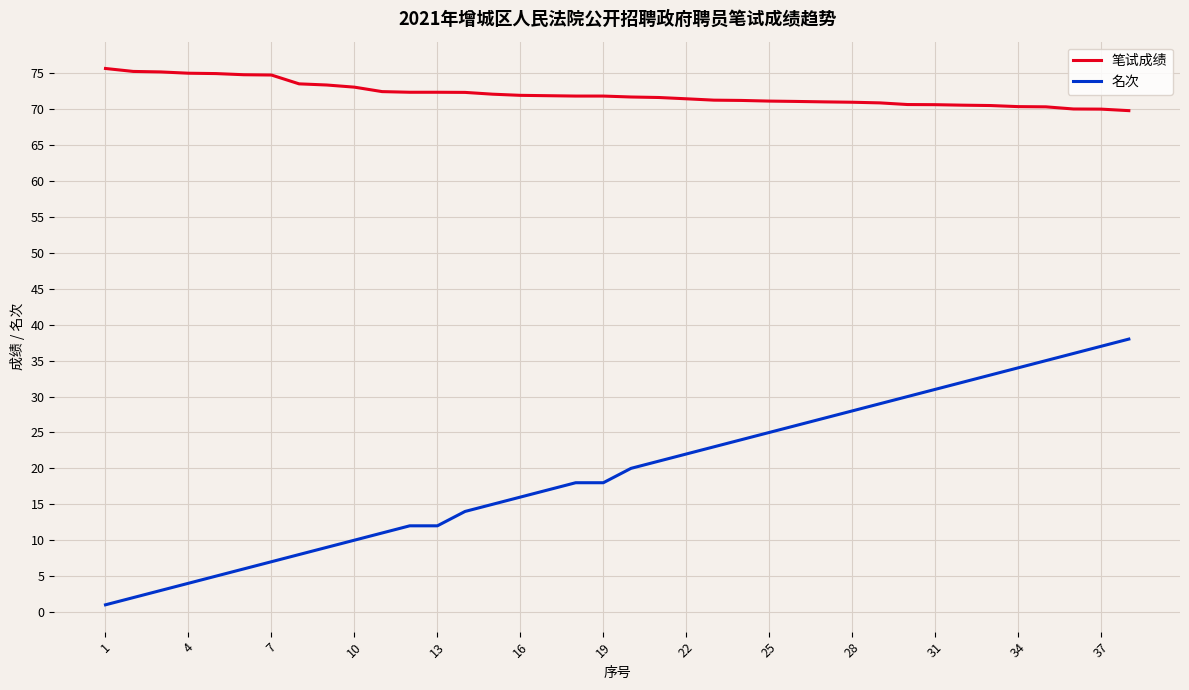

Which series has the largest total across all categories?

笔试成绩